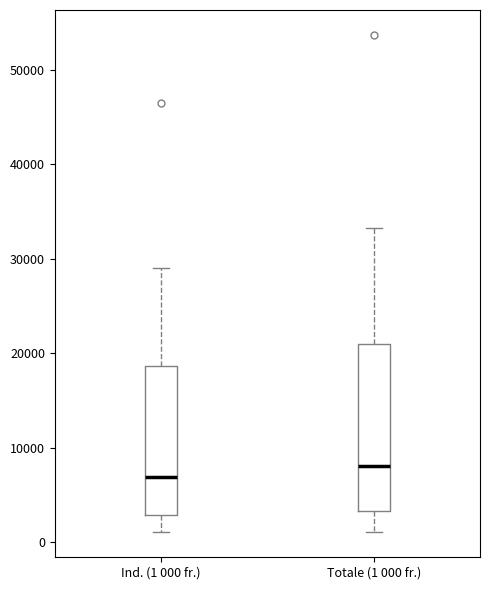

Which box's median line is the lowest?

Ind. (1 000 fr.)